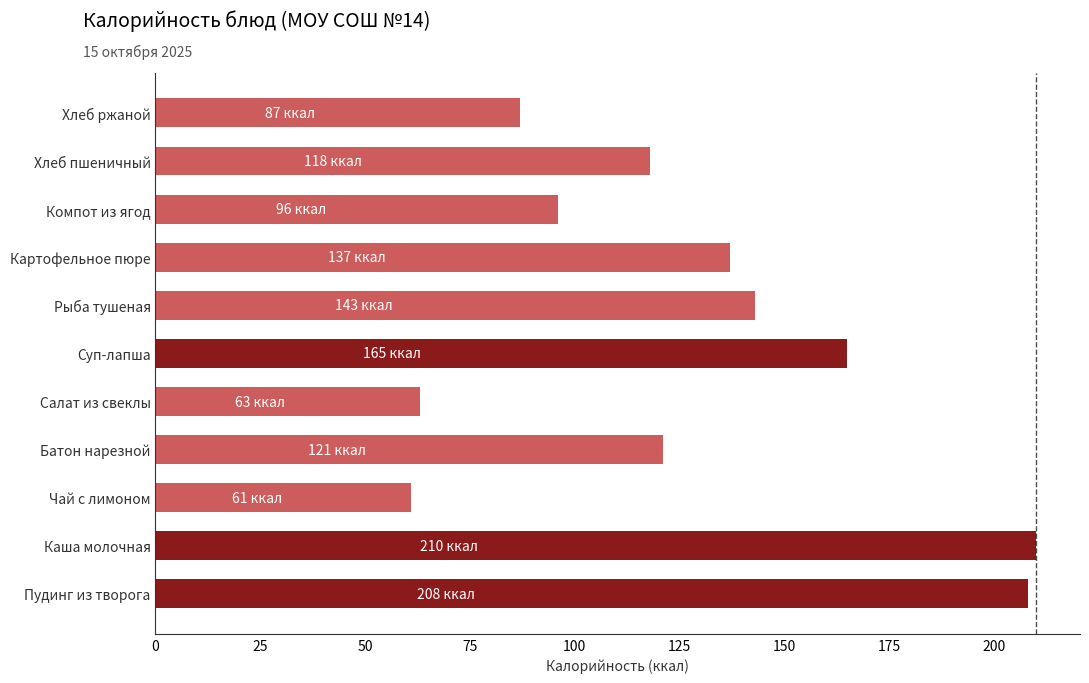

What is the ratio of the value at Салат из свеклы to the value at Суп-лапша?

0.4